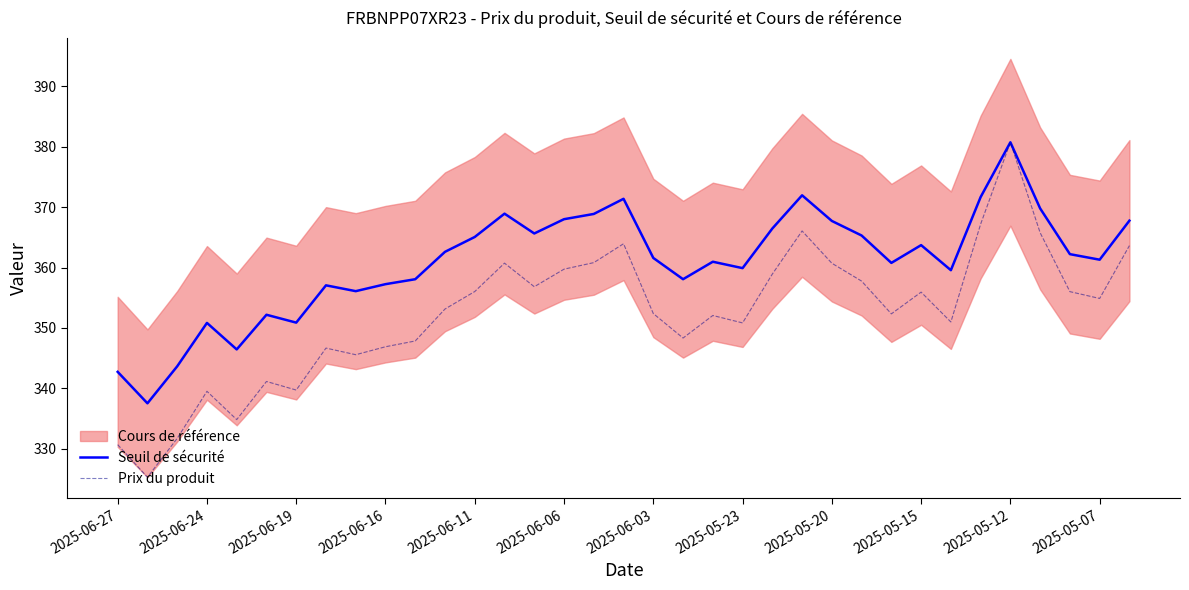

The Prix du produit series shows 431.5 at 2025-06-24. True or false?

False